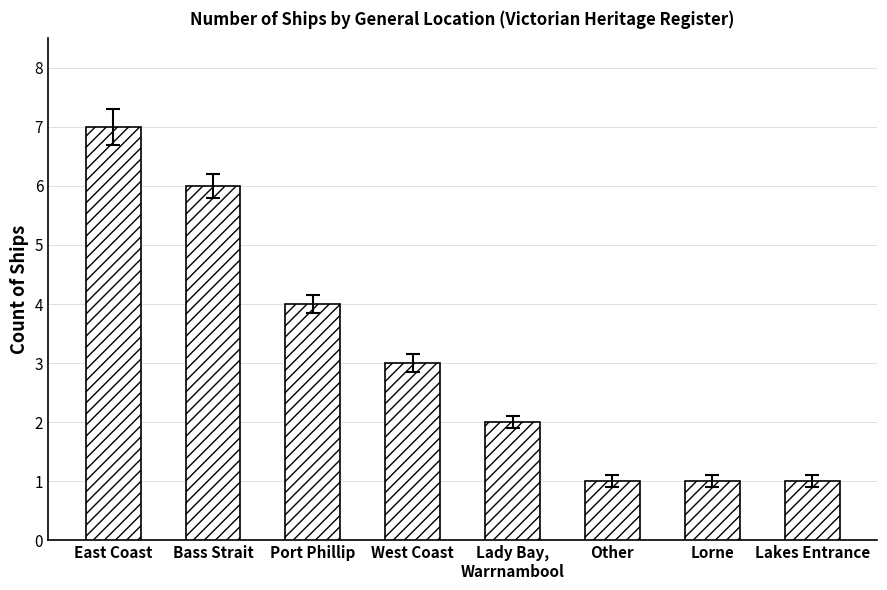

What is the label of the 1st bar from the left?

East Coast